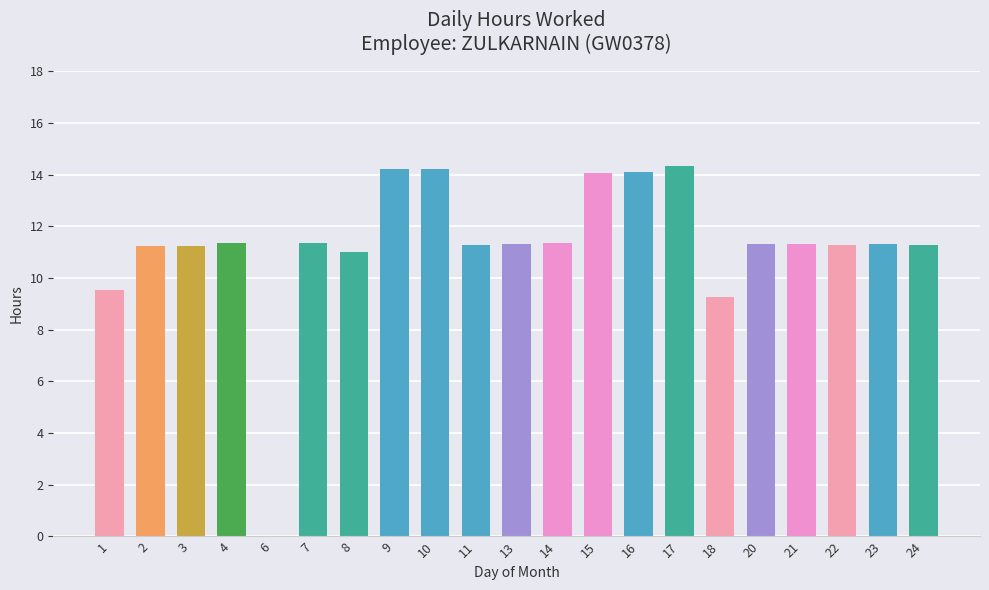

What is the sum of the values at 23 and 10?

25.5